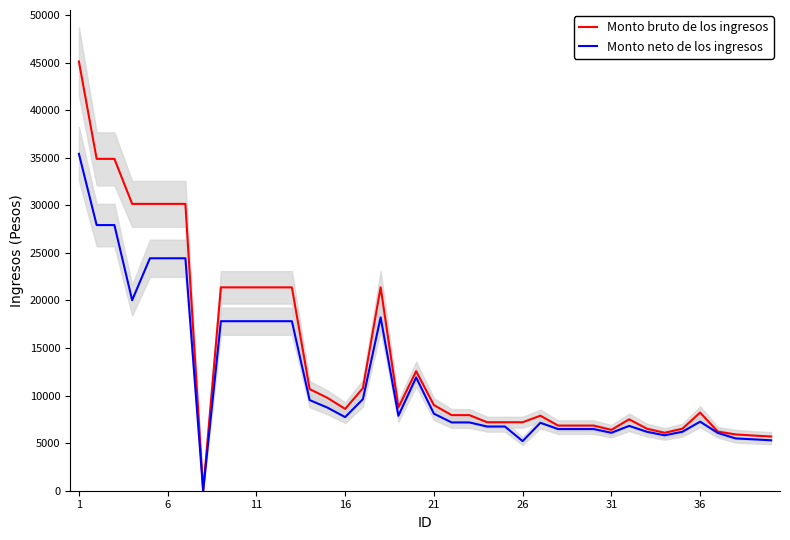

How many categories are shown in the chart?

40